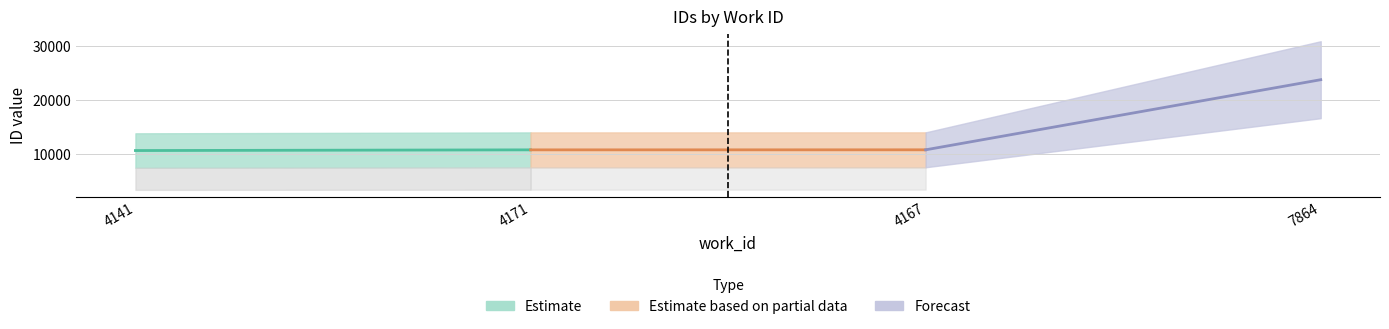

Read the mid value at 7864, to the nearest 50.

23800